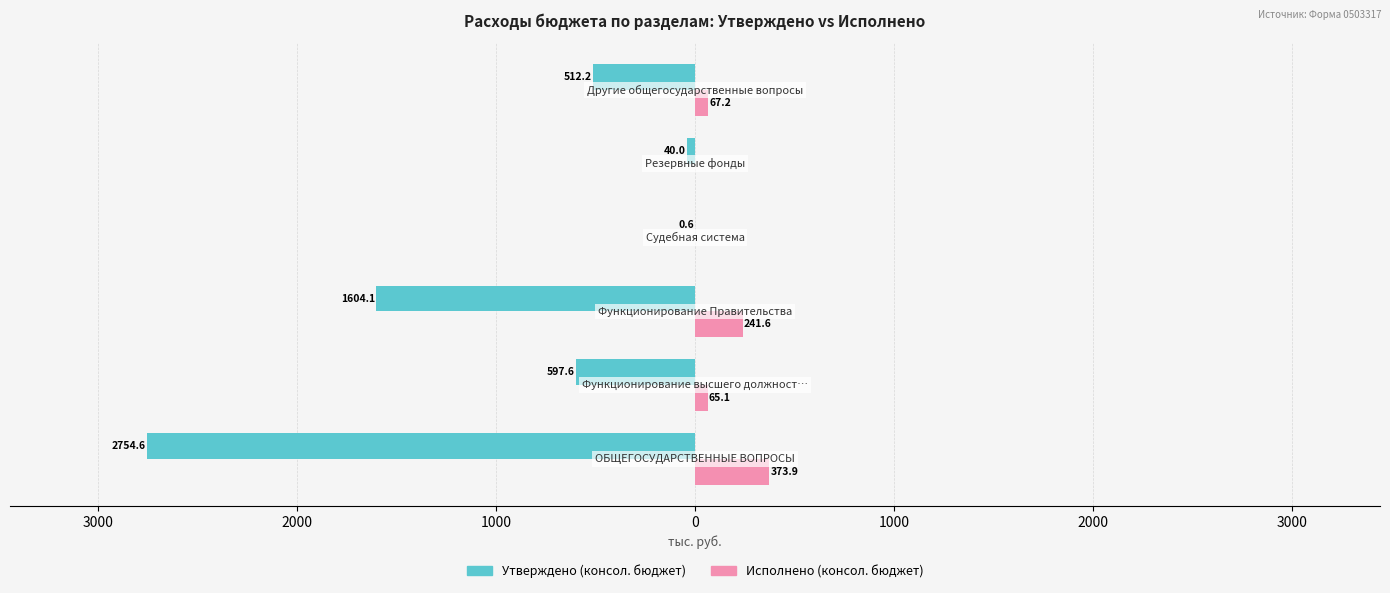

What is the value of the Утверждено (консол. бюджет) bar at the 2nd from the left?

-597.6